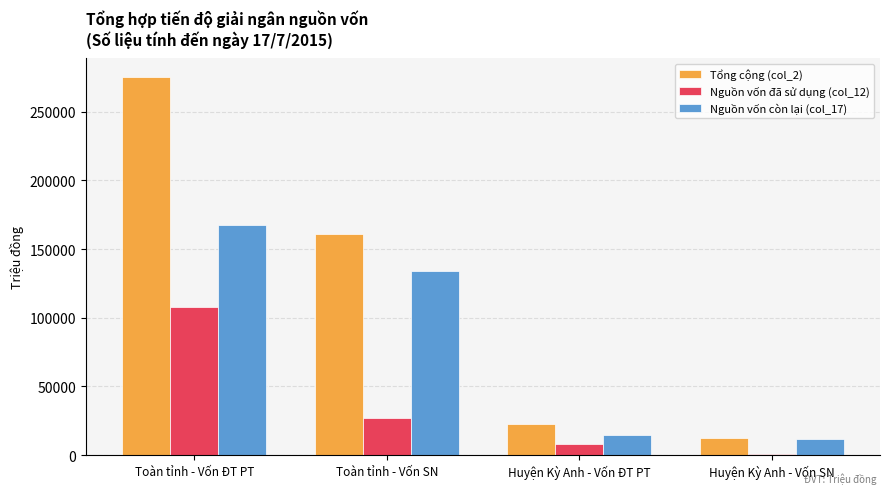

Between Toàn tỉnh - Vốn ĐT PT and Huyện Kỳ Anh - Vốn SN, which series saw the biggest shift?

Tổng cộng (col_2)